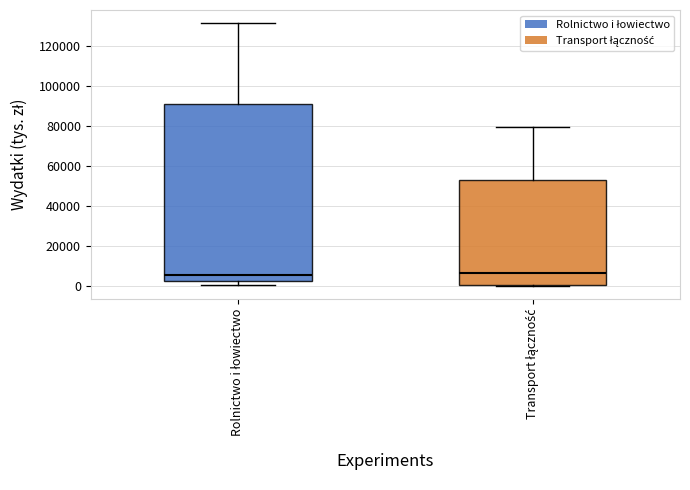

Which box is the tallest, from its lower edge to its upper edge?

Rolnictwo i łowiectwo